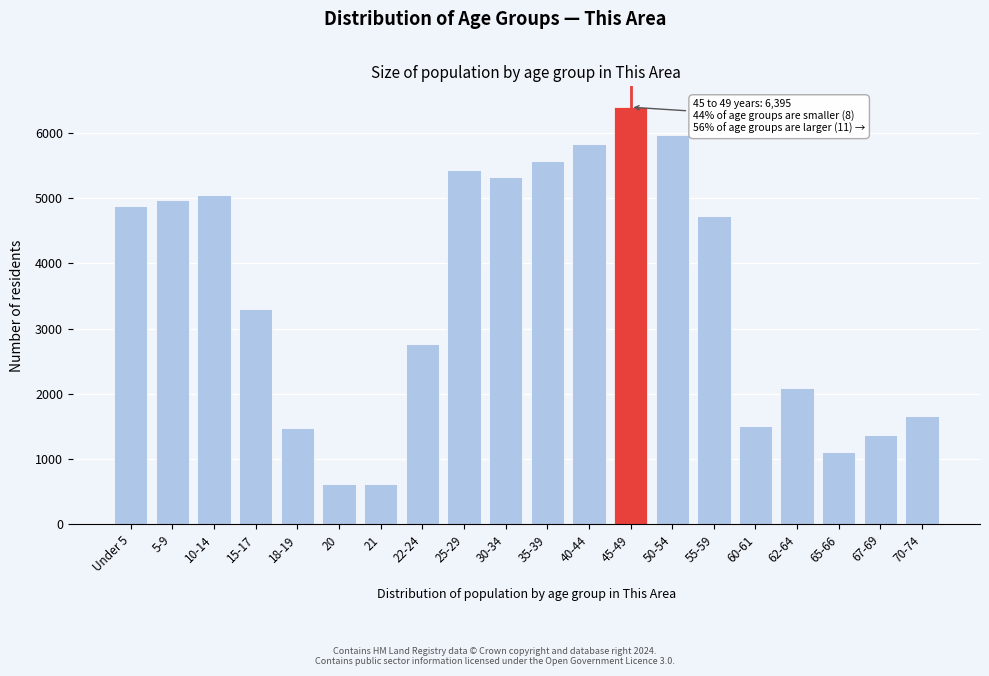

What is the label of the 3rd bar from the left?

10-14